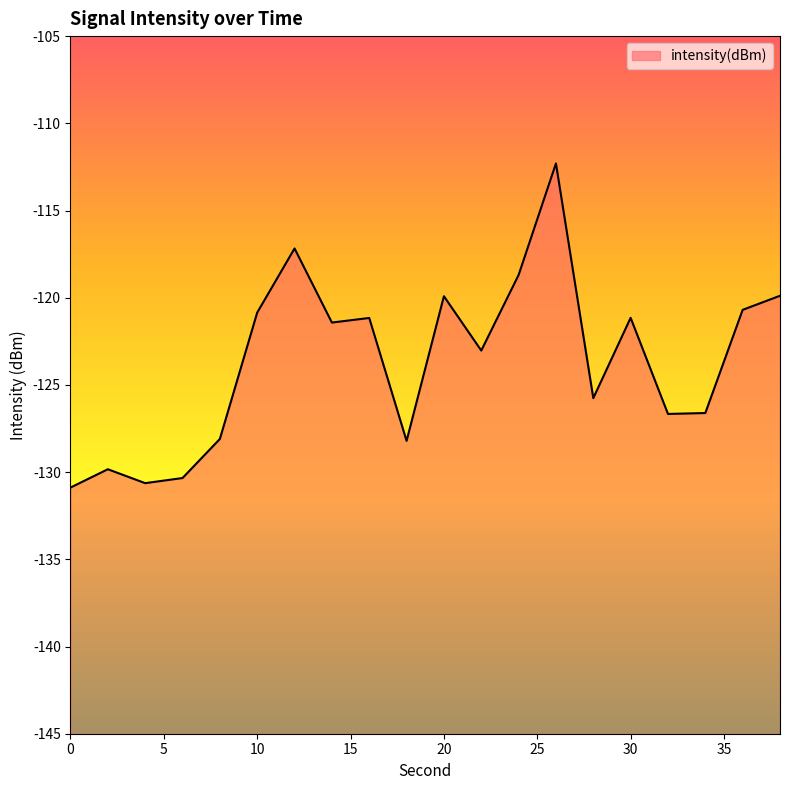

What is the value of the 3rd point from the left?

-130.6